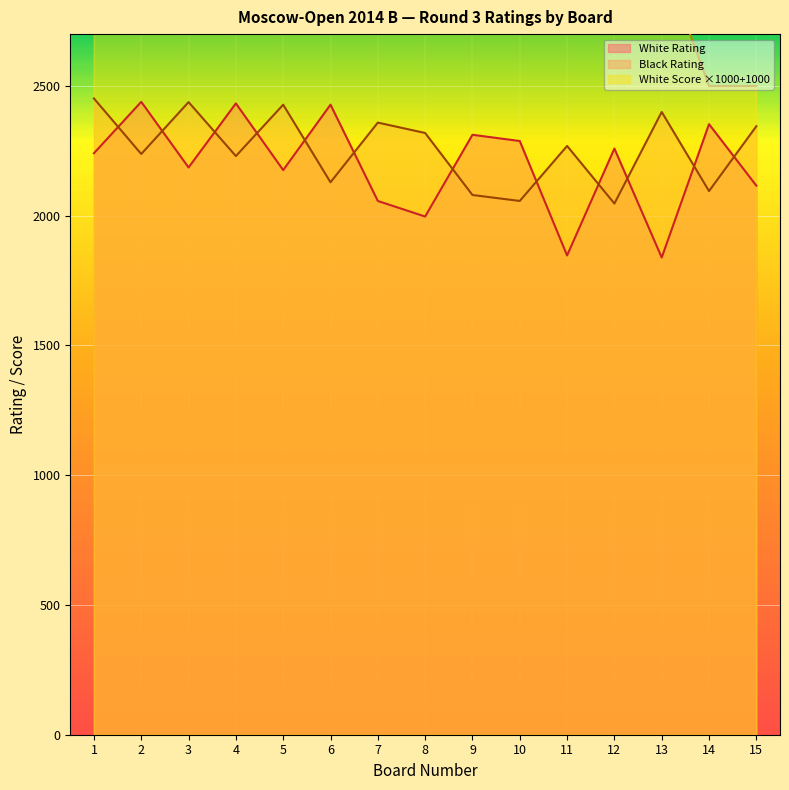

In White Rating, how many points are higher than both neighbors (excluding endpoints)?

6